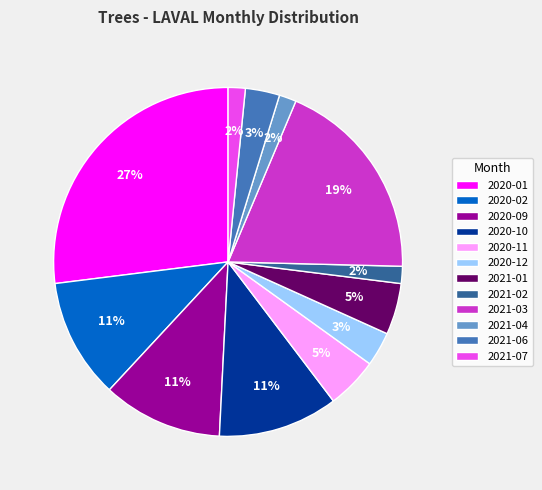

To the nearest percent, what is the average slice percentage?

8%